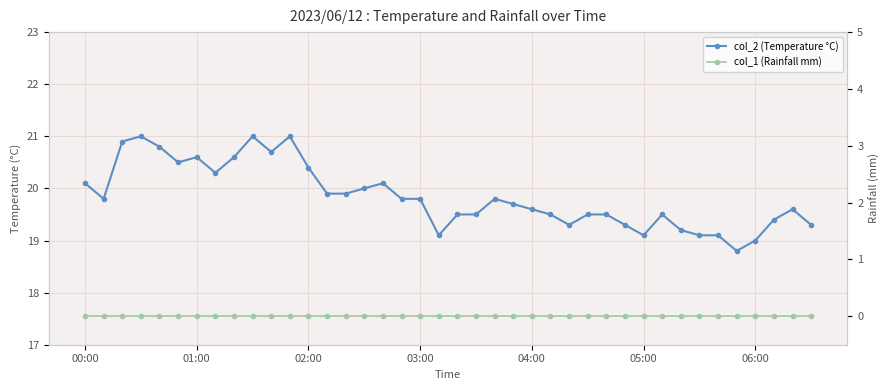

Is the value of col_2 (Temperature °C) at 06:00 greater than the value of col_1 (Rainfall mm) at 9?

Yes